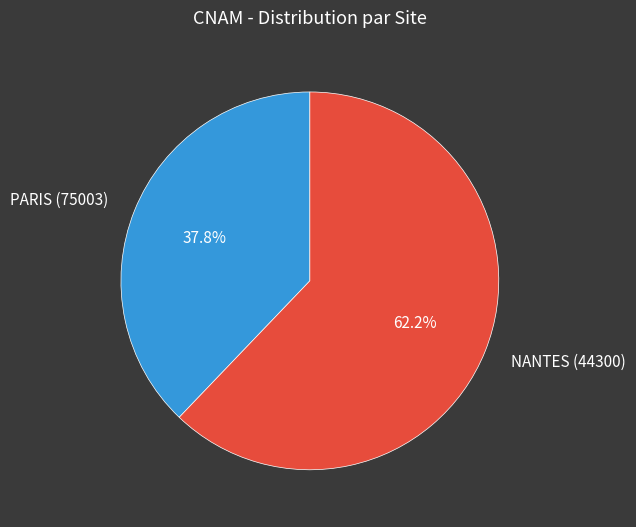

Which slice represents more than half of the pie?

NANTES (44300)